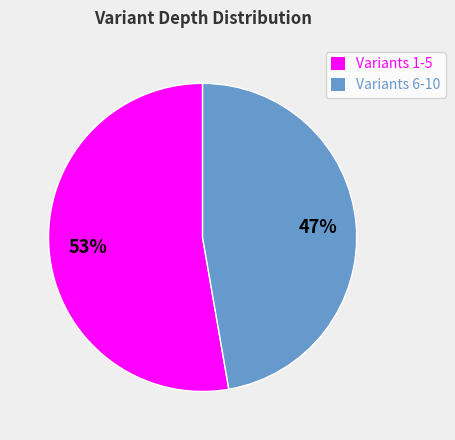

What percentage is the Variants 1-5 slice, to the nearest percent?

53%